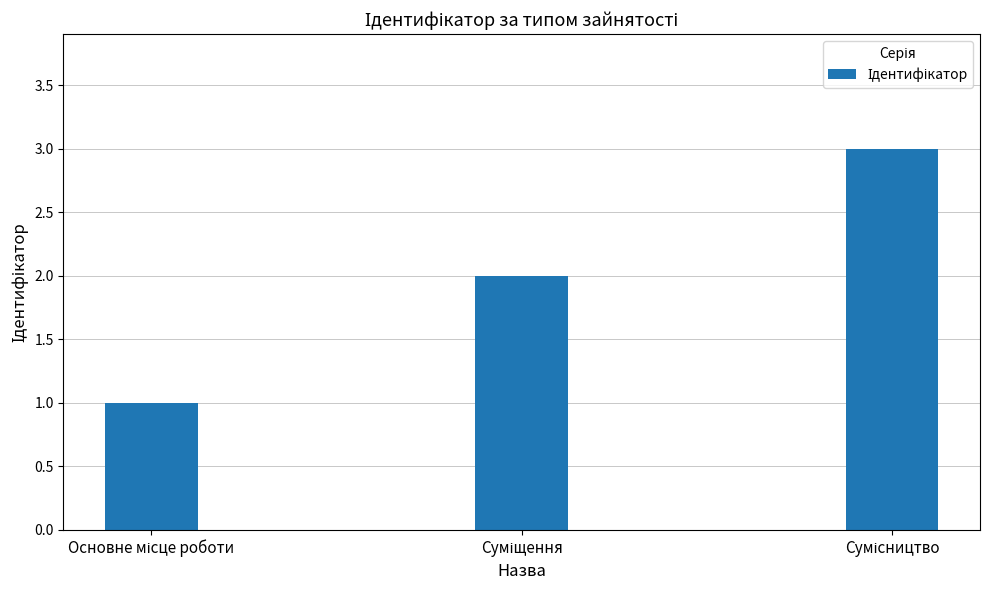

What is the greatest value displayed?

3